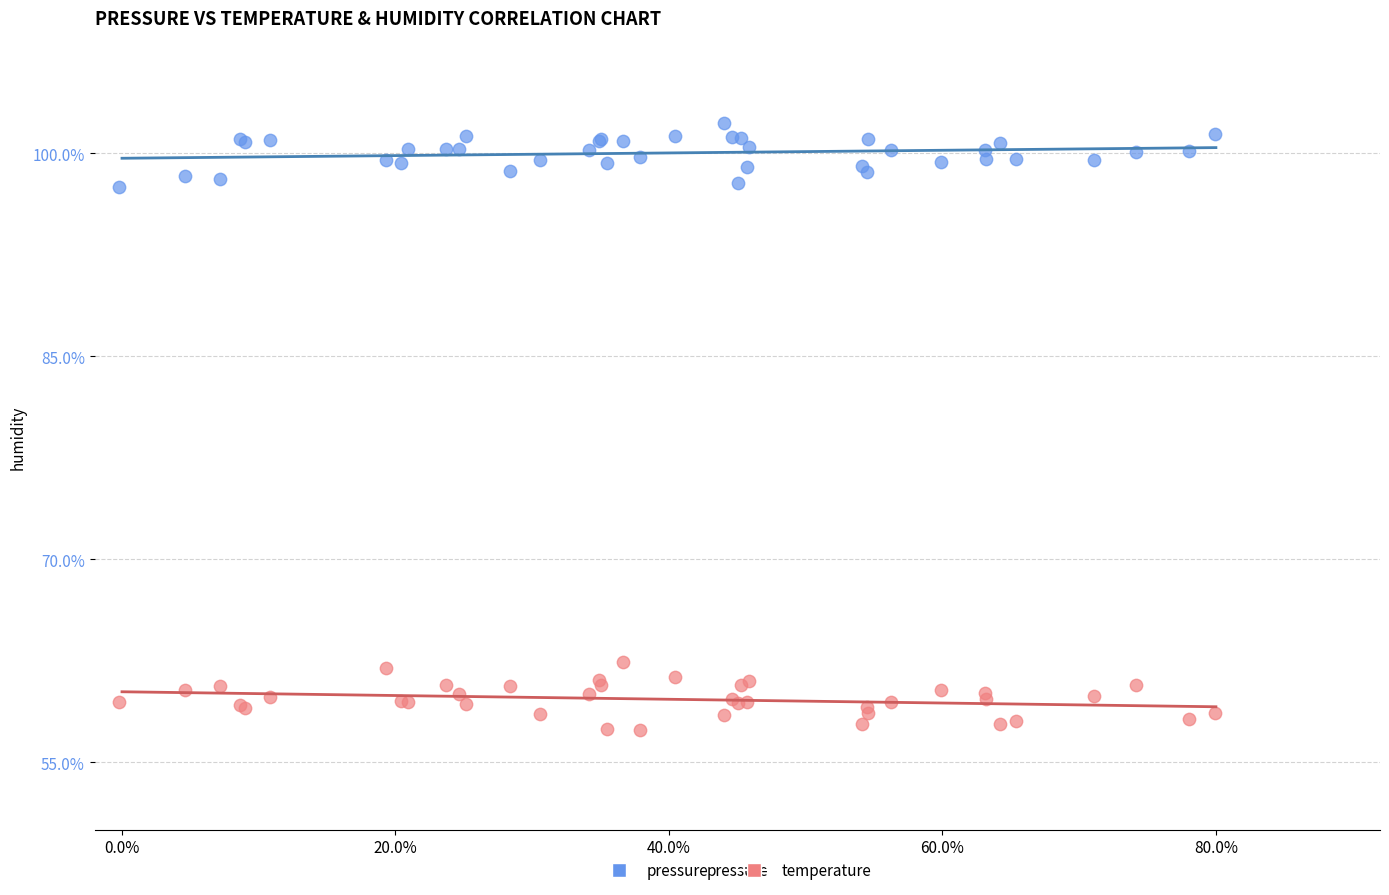

Which series reaches the minimum Y coordinate?

temperature